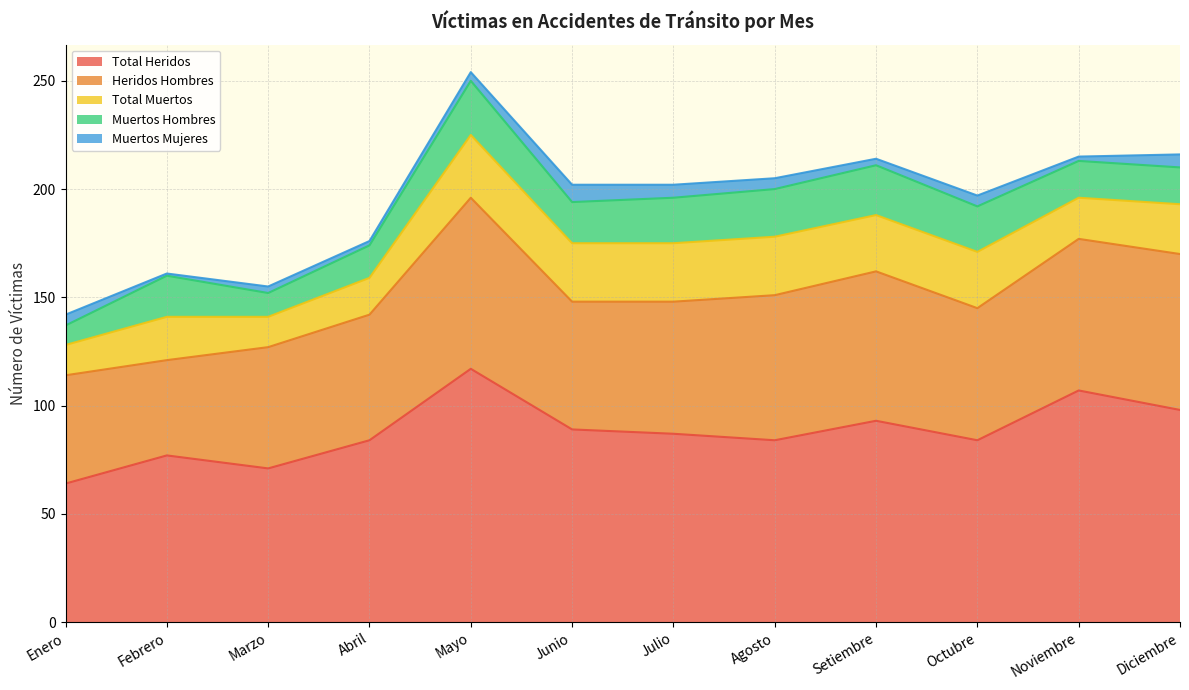

The Heridos Hombres series shows 30 at Junio. True or false?

False